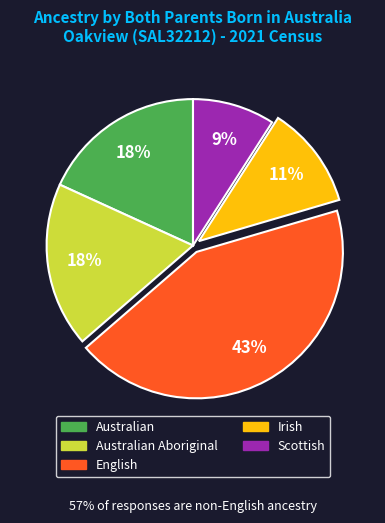

How many slices are in this pie chart?

5